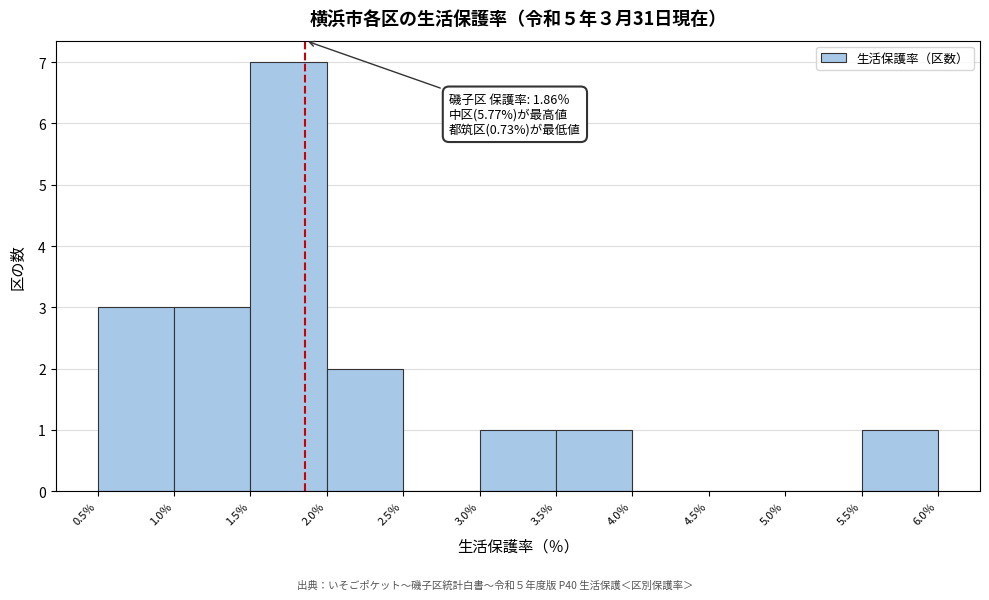

Which range on the x-axis has the tallest bar?

1.5 to 2.0